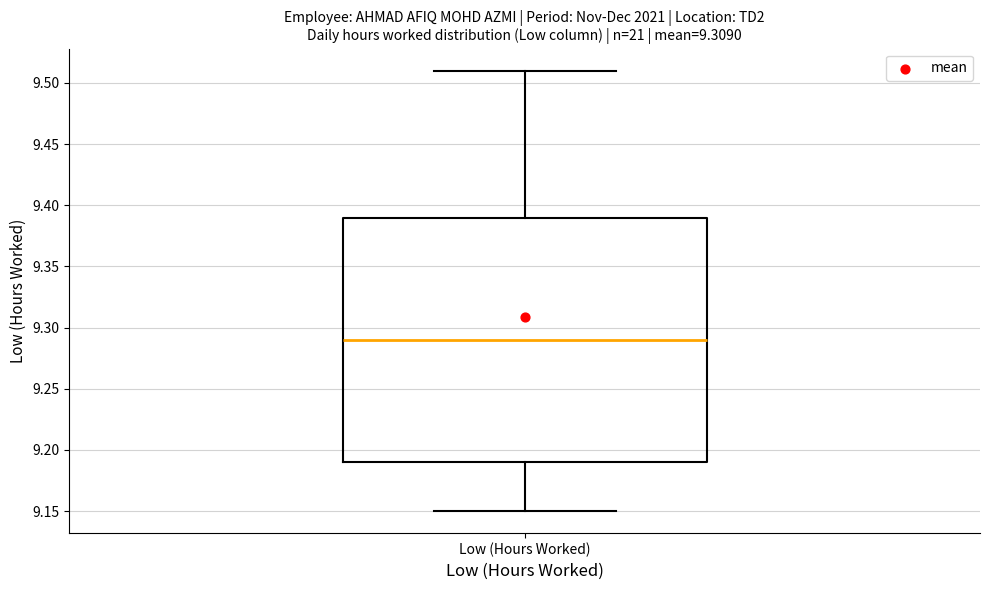

Read this box plot against the y-axis: the position of the median line, the range covered by the box, and the ends of both whiskers. The values are not printed on the chart, so give them approximately, as read against the axis.

median 9.29, box 9.19 to 9.39, whiskers 9.15 to 9.51